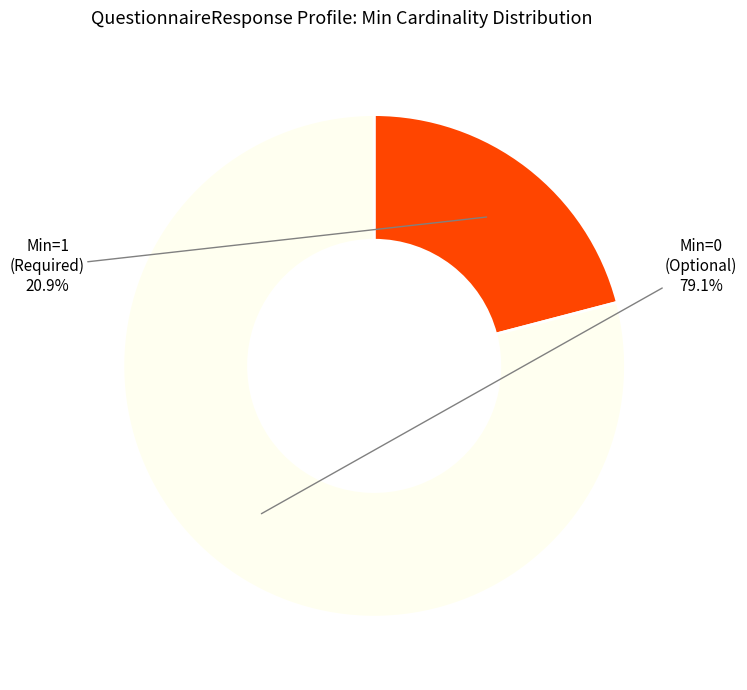

Rank the categories by value from lowest to highest.

Min=1 (Required), Min=0 (Optional)